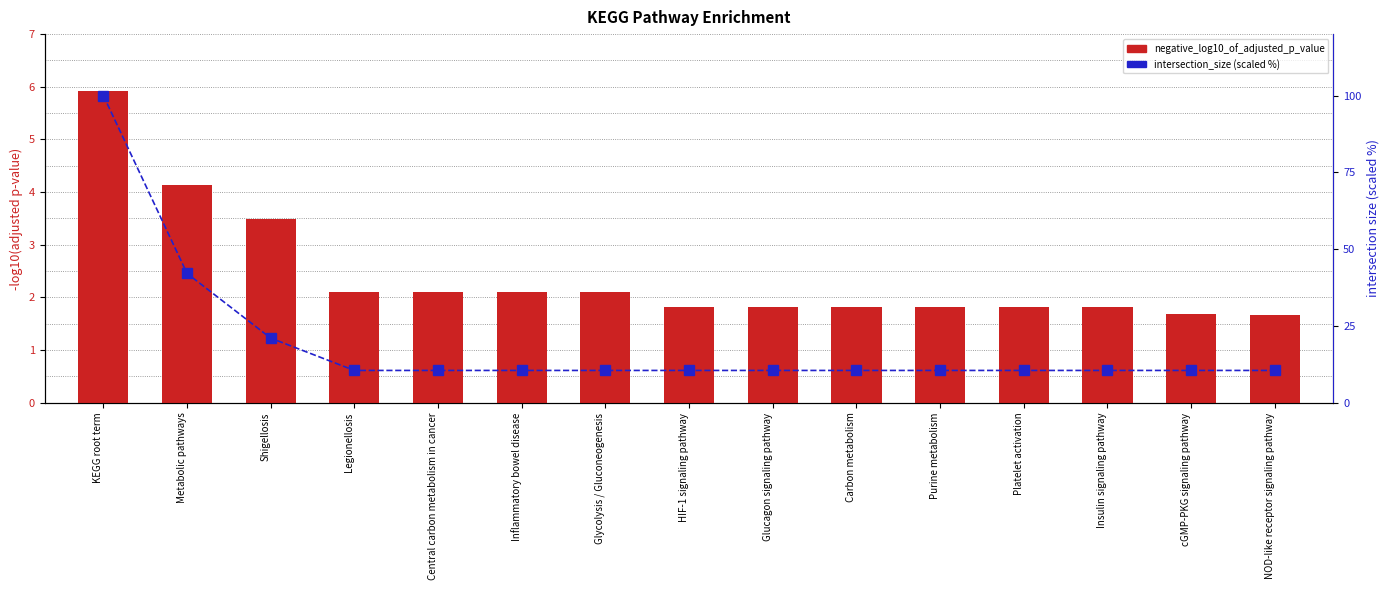

What is the spread (max minus min) of values at NOD-like receptor signaling pathway?

8.9